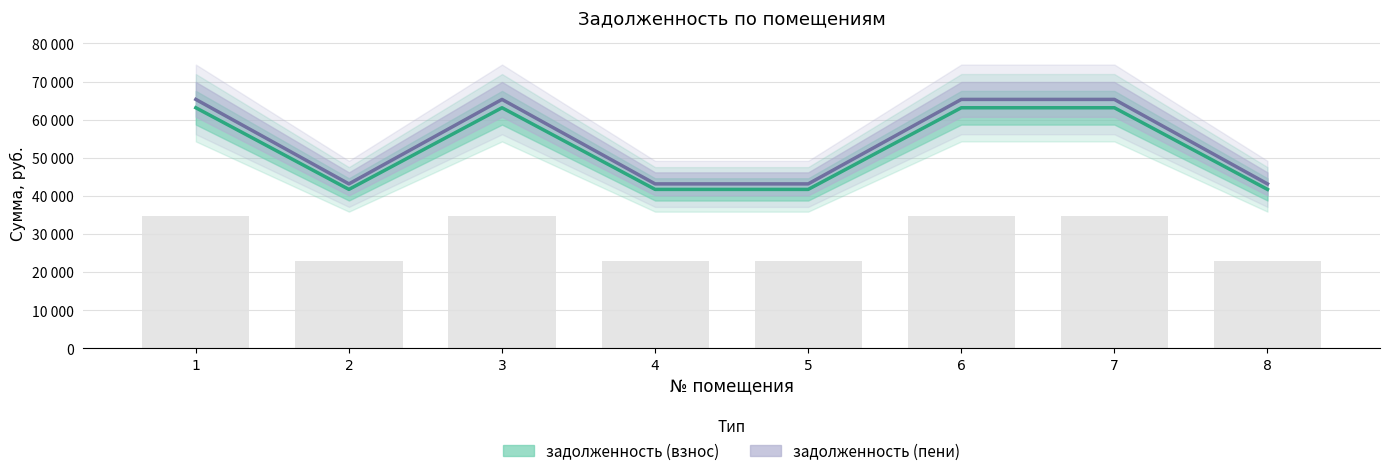

Which series has the largest range (max minus min)?

задолженность (пени)